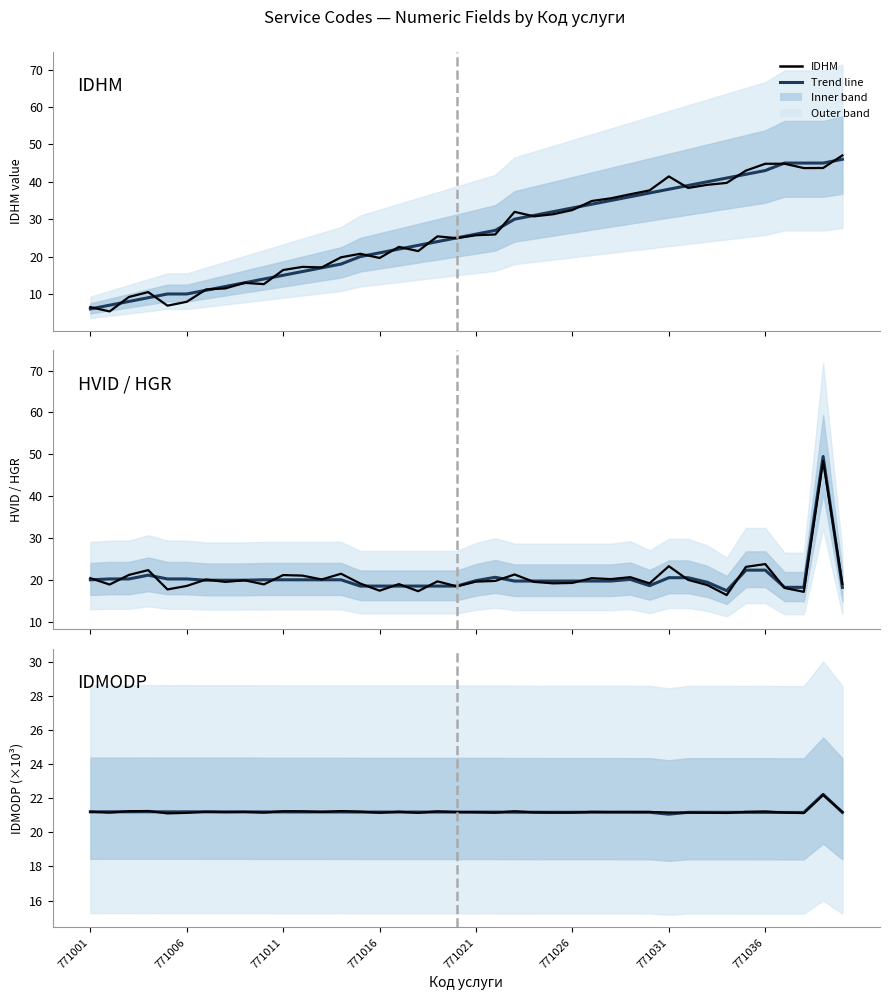

Does the chart have visible grid lines?

No